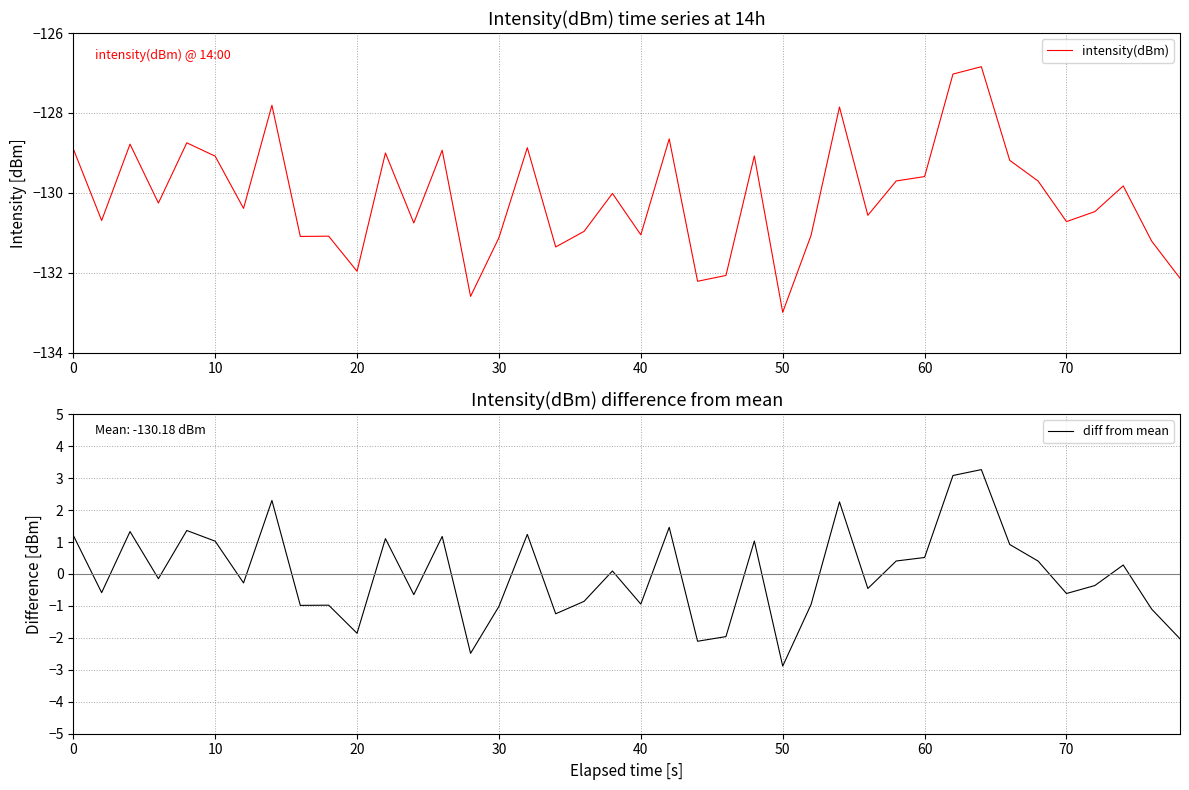

Is it true that intensity(dBm) equals -64.1 at 0?

False